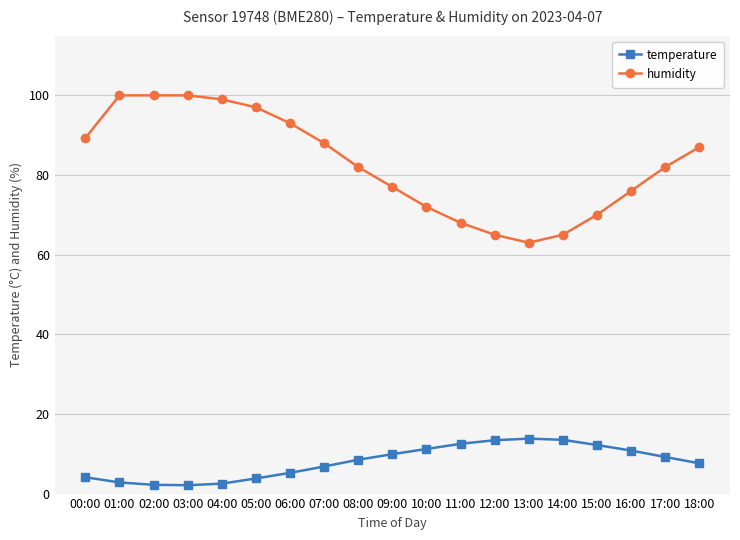

What is the difference between the maximum and minimum values in the humidity series?

37.0